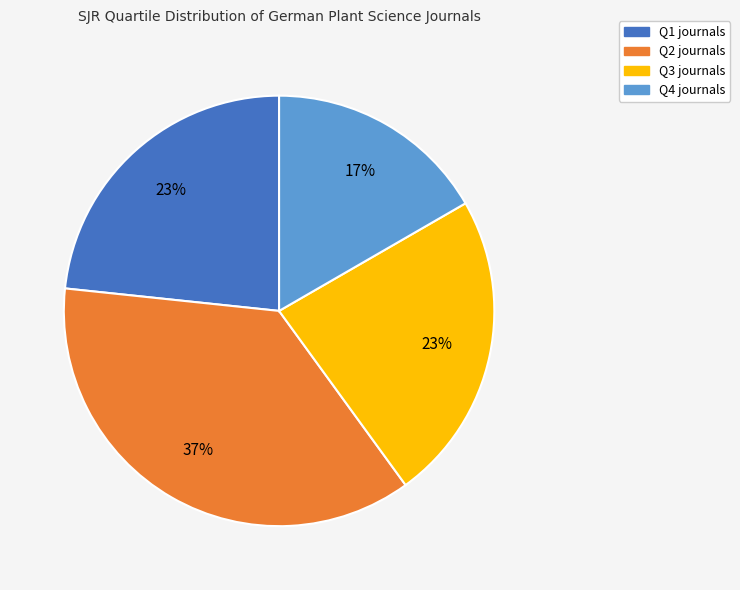

True or false: Q2 accounts for 37% of the total.

True